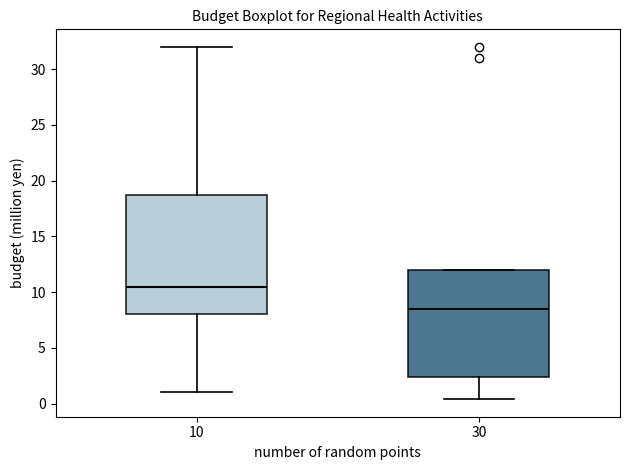

Reading left to right, read every box against the y-axis: the position of its median line, the range the box covers, and the ends of its whiskers. The values are not printed on the chart, so give them approximately, as read against the axis.

10: median 10.5, box 8.0 to 19.0, whiskers 1.0 to 32.0
30: median 8.5, box 2.5 to 12.0, whiskers 0.5 to 12.0